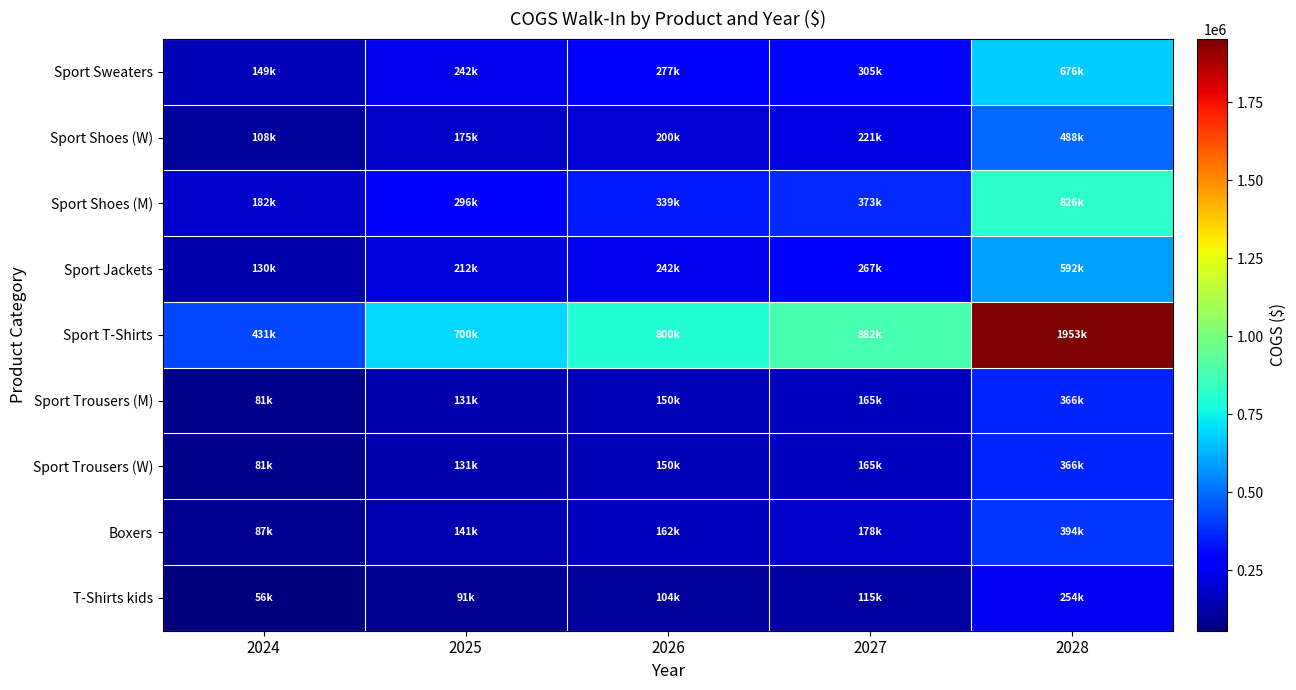

Reading right to left, list all the values displayed in this chart.

Sport Sweaters: 2028=676025.9	2027=305405.7	2026=276980.3	2025=242207.8	2024=149132.0
Sport Shoes (W): 2028=488241.0	2027=220570.8	2026=200041.4	2025=174927.9	2024=107706.5
Sport Shoes (M): 2028=826253.9	2027=373273.6	2026=338531.5	2025=296031.8	2024=182272.5
Sport Jackets: 2028=591522.7	2027=267230.0	2026=242357.8	2025=211931.8	2024=130490.5
Sport T-Shirts: 2028=1952963.8	2027=882283.2	2026=800165.4	2025=699711.4	2024=430825.8
Sport Trousers (M): 2028=366180.7	2027=165428.1	2026=150031.0	2025=131195.9	2024=80779.8
Sport Trousers (W): 2028=366180.7	2027=165428.1	2026=150031.0	2025=131195.9	2024=80779.8
Boxers: 2028=394348.5	2027=178153.3	2026=161571.9	2025=141287.9	2024=86993.7
T-Shirts kids: 2028=253509.7	2027=114527.1	2026=103867.6	2025=90827.9	2024=55924.5